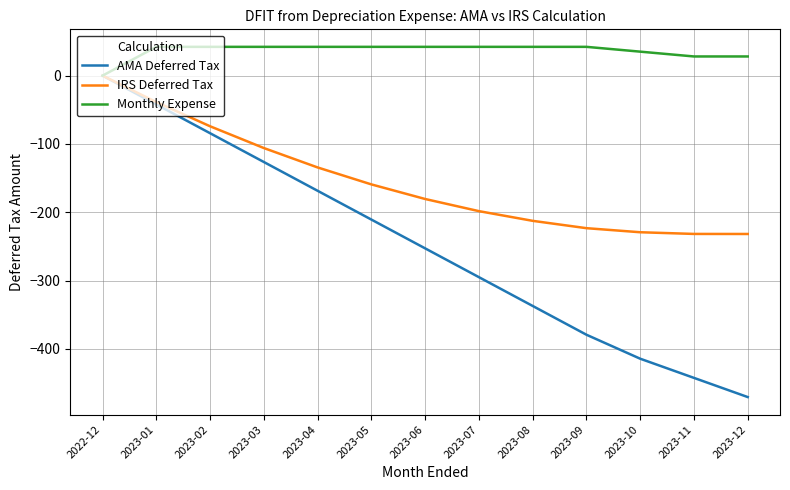

What are all the series names shown in the legend?

AMA Deferred Tax, IRS Deferred Tax, Monthly Expense